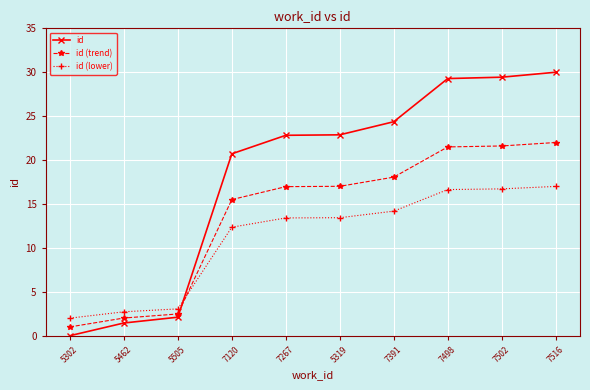

At which label does id (lower) reach its peak?

7516